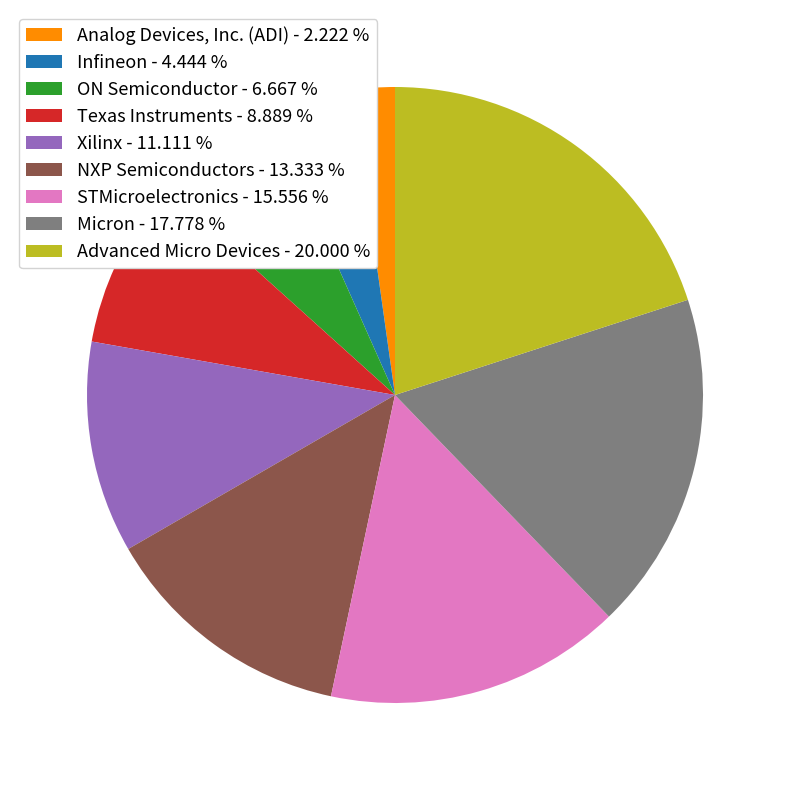

Does any single category account for the majority?

No